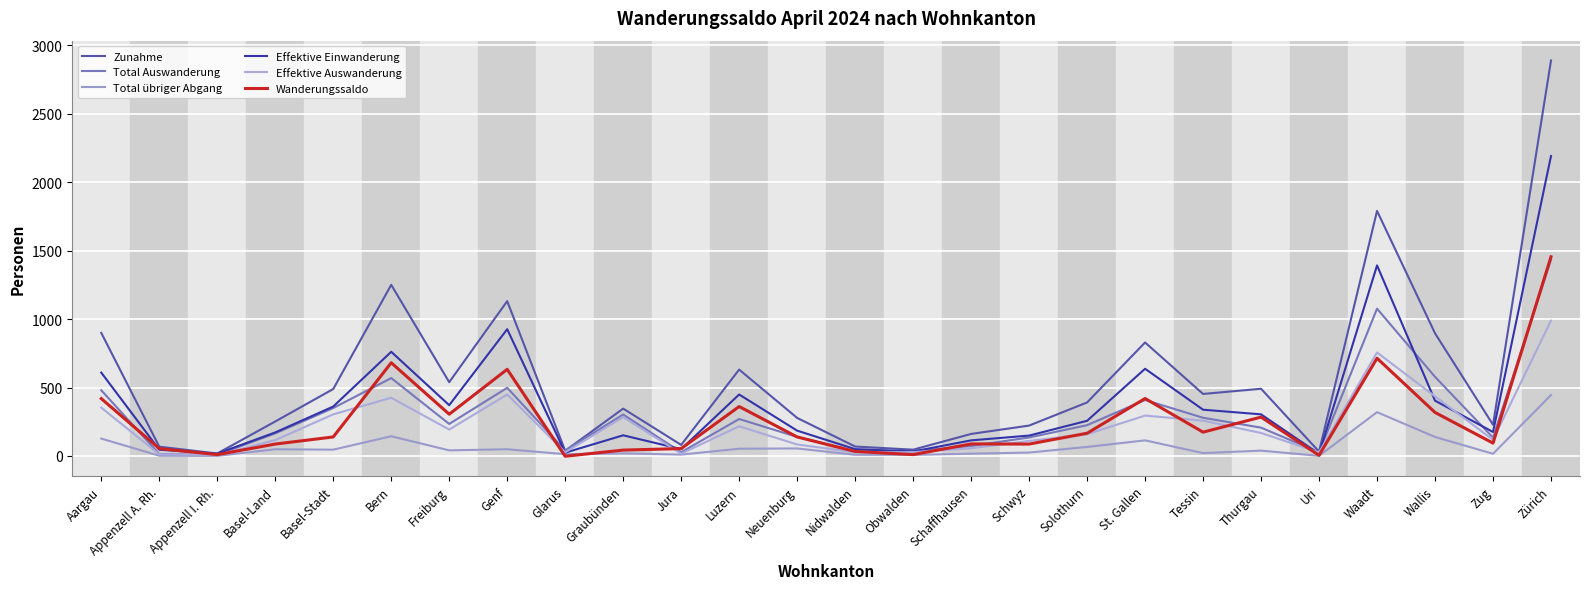

Reading left to right, transcribe all the data shown in this chart.

Zunahme: 899	68	18	252	489	1250	539	1131	38	346	81	631	278	69	46	161	222	391	829	453	491	32	1790	896	228	2889
Total Auswanderung: 480	14	8	165	350	569	234	498	40	303	27	270	139	36	36	73	135	225	409	279	207	27	1076	578	134	1434
Total übriger Abgang: 127	2	1	49	46	144	41	49	13	19	10	53	55	9	8	17	25	66	114	21	39	1	320	139	16	445
Effektive Einwanderung: 609	46	17	172	361	761	371	926	24	151	50	449	185	50	33	114	149	257	637	338	304	16	1392	404	175	2191
Effektive Auswanderung: 353	12	7	116	304	425	193	449	27	284	17	217	84	27	28	56	110	159	295	258	168	26	756	435	118	989
Wanderungssaldo: 419	54	10	87	139	681	305	633	-2	43	54	361	139	33	10	88	87	166	420	174	284	5	714	318	94	1455